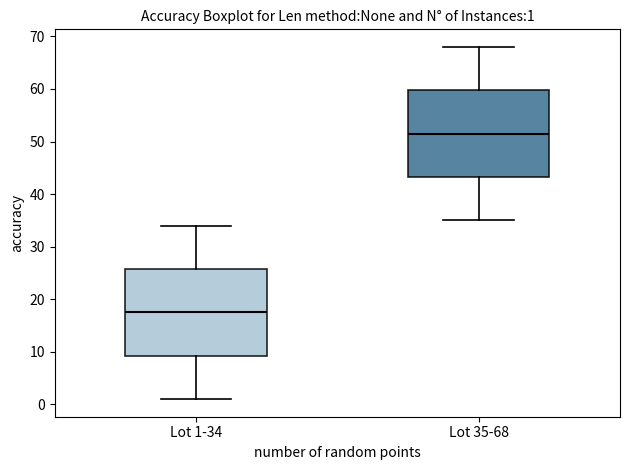

Which box has the highest median line?

Lot 35-68